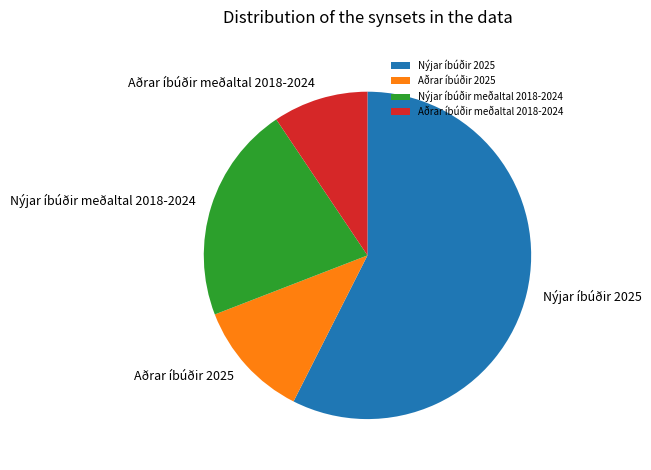

How many slices are in this pie chart?

4